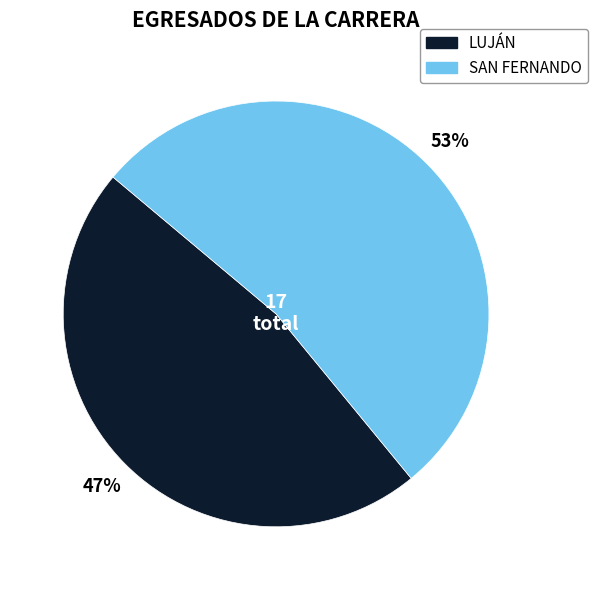

Is SAN FERNANDO the majority of the pie?

Yes